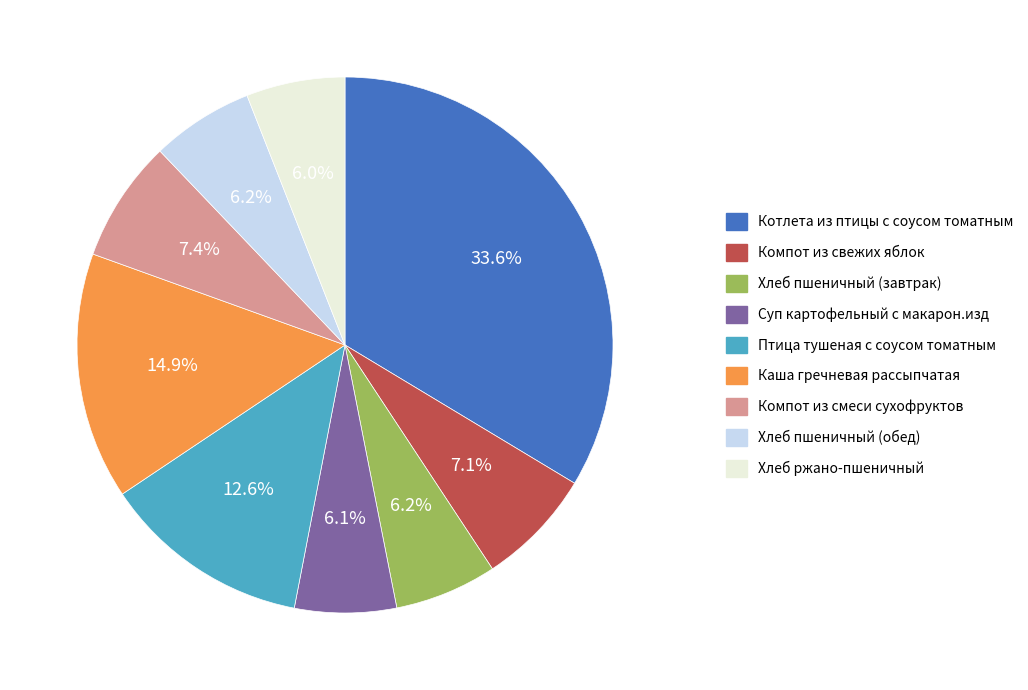

Which slice is the largest?

Котлета из птицы с соусом томатным